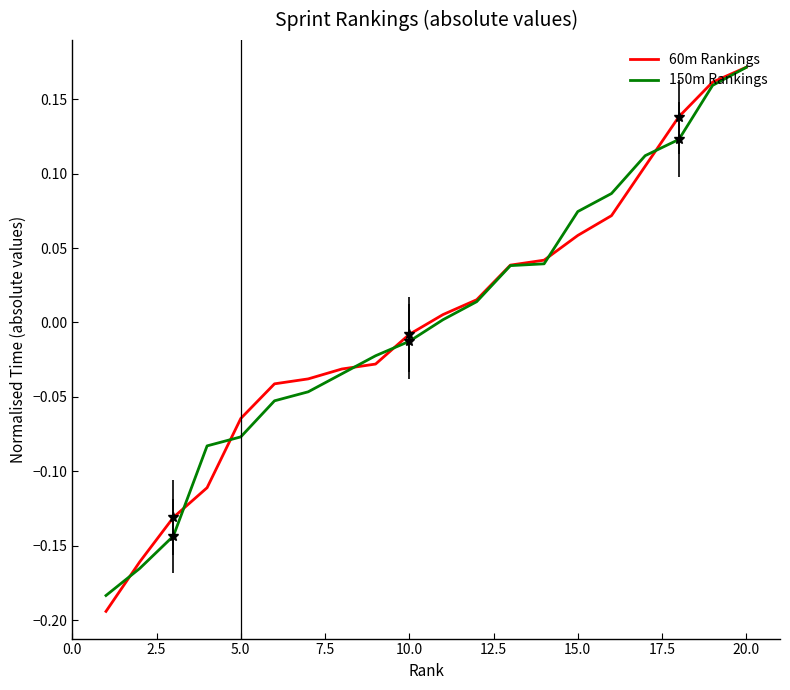

Which series has the largest range (max minus min)?

60m Rankings